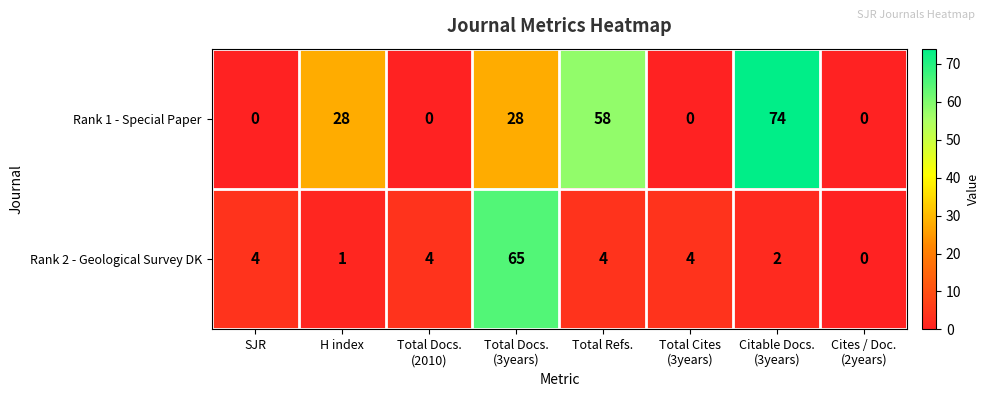

List the series in order of their overall mean, highest first.

Rank 1 - Special Paper, Rank 2 - Geological Survey DK